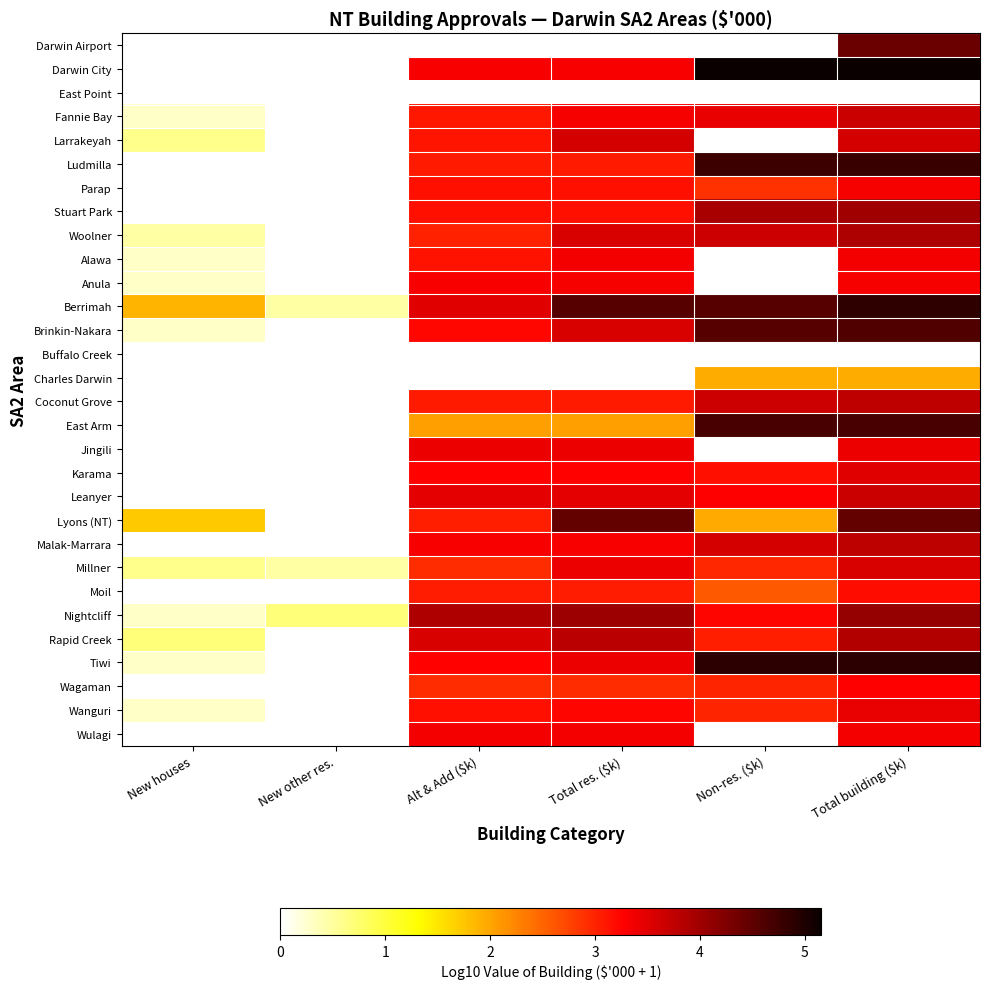

Reading left to right, list all the values displayed in this chart.

Darwin Airport: New houses=0.0	New other res.=0.0	Alt & Add ($k)=0.0	Total res. ($k)=0.0	Non-res. ($k)=0.0	Total building ($k)=4.4
Darwin City: New houses=0.0	New other res.=0.0	Alt & Add ($k)=3.3	Total res. ($k)=3.3	Non-res. ($k)=5.2	Total building ($k)=5.2
East Point: New houses=0.0	New other res.=0.0	Alt & Add ($k)=0.0	Total res. ($k)=0.0	Non-res. ($k)=0.0	Total building ($k)=0.0
Fannie Bay: New houses=0.3	New other res.=0.0	Alt & Add ($k)=3.1	Total res. ($k)=3.3	Non-res. ($k)=3.4	Total building ($k)=3.7
Larrakeyah: New houses=0.6	New other res.=0.0	Alt & Add ($k)=3.1	Total res. ($k)=3.6	Non-res. ($k)=0.0	Total building ($k)=3.6
Ludmilla: New houses=0.0	New other res.=0.0	Alt & Add ($k)=3.1	Total res. ($k)=3.1	Non-res. ($k)=4.8	Total building ($k)=4.8
Parap: New houses=0.0	New other res.=0.0	Alt & Add ($k)=3.1	Total res. ($k)=3.1	Non-res. ($k)=2.9	Total building ($k)=3.3
Stuart Park: New houses=0.0	New other res.=0.0	Alt & Add ($k)=3.1	Total res. ($k)=3.1	Non-res. ($k)=3.9	Total building ($k)=4.0
Woolner: New houses=0.5	New other res.=0.0	Alt & Add ($k)=3.0	Total res. ($k)=3.6	Non-res. ($k)=3.6	Total building ($k)=3.9
Alawa: New houses=0.3	New other res.=0.0	Alt & Add ($k)=3.1	Total res. ($k)=3.4	Non-res. ($k)=0.0	Total building ($k)=3.4
Anula: New houses=0.3	New other res.=0.0	Alt & Add ($k)=3.3	Total res. ($k)=3.3	Non-res. ($k)=0.0	Total building ($k)=3.3
Berrimah: New houses=1.9	New other res.=0.5	Alt & Add ($k)=3.5	Total res. ($k)=4.6	Non-res. ($k)=4.6	Total building ($k)=4.9
Brinkin-Nakara: New houses=0.3	New other res.=0.0	Alt & Add ($k)=3.2	Total res. ($k)=3.6	Non-res. ($k)=4.6	Total building ($k)=4.6
Buffalo Creek: New houses=0.0	New other res.=0.0	Alt & Add ($k)=0.0	Total res. ($k)=0.0	Non-res. ($k)=0.0	Total building ($k)=0.0
Charles Darwin: New houses=0.0	New other res.=0.0	Alt & Add ($k)=0.0	Total res. ($k)=0.0	Non-res. ($k)=1.9	Total building ($k)=1.9
Coconut Grove: New houses=0.0	New other res.=0.0	Alt & Add ($k)=3.1	Total res. ($k)=3.1	Non-res. ($k)=3.6	Total building ($k)=3.8
East Arm: New houses=0.0	New other res.=0.0	Alt & Add ($k)=2.0	Total res. ($k)=2.0	Non-res. ($k)=4.7	Total building ($k)=4.7
Jingili: New houses=0.0	New other res.=0.0	Alt & Add ($k)=3.4	Total res. ($k)=3.4	Non-res. ($k)=0.0	Total building ($k)=3.4
Karama: New houses=0.0	New other res.=0.0	Alt & Add ($k)=3.3	Total res. ($k)=3.3	Non-res. ($k)=3.1	Total building ($k)=3.5
Leanyer: New houses=0.0	New other res.=0.0	Alt & Add ($k)=3.5	Total res. ($k)=3.5	Non-res. ($k)=3.3	Total building ($k)=3.7
Lyons (NT): New houses=1.7	New other res.=0.0	Alt & Add ($k)=3.0	Total res. ($k)=4.5	Non-res. ($k)=2.0	Total building ($k)=4.5
Malak-Marrara: New houses=0.0	New other res.=0.0	Alt & Add ($k)=3.3	Total res. ($k)=3.3	Non-res. ($k)=3.6	Total building ($k)=3.8
Millner: New houses=0.6	New other res.=0.5	Alt & Add ($k)=2.9	Total res. ($k)=3.4	Non-res. ($k)=3.0	Total building ($k)=3.5
Moil: New houses=0.0	New other res.=0.0	Alt & Add ($k)=3.0	Total res. ($k)=3.0	Non-res. ($k)=2.6	Total building ($k)=3.2
Nightcliff: New houses=0.3	New other res.=0.7	Alt & Add ($k)=3.9	Total res. ($k)=4.0	Non-res. ($k)=3.2	Total building ($k)=4.1
Rapid Creek: New houses=0.7	New other res.=0.0	Alt & Add ($k)=3.6	Total res. ($k)=3.8	Non-res. ($k)=3.0	Total building ($k)=3.9
Tiwi: New houses=0.3	New other res.=0.0	Alt & Add ($k)=3.2	Total res. ($k)=3.4	Non-res. ($k)=4.9	Total building ($k)=4.9
Wagaman: New houses=0.0	New other res.=0.0	Alt & Add ($k)=2.9	Total res. ($k)=2.9	Non-res. ($k)=3.0	Total building ($k)=3.3
Wanguri: New houses=0.3	New other res.=0.0	Alt & Add ($k)=3.2	Total res. ($k)=3.2	Non-res. ($k)=3.0	Total building ($k)=3.4
Wulagi: New houses=0.0	New other res.=0.0	Alt & Add ($k)=3.4	Total res. ($k)=3.4	Non-res. ($k)=0.0	Total building ($k)=3.4